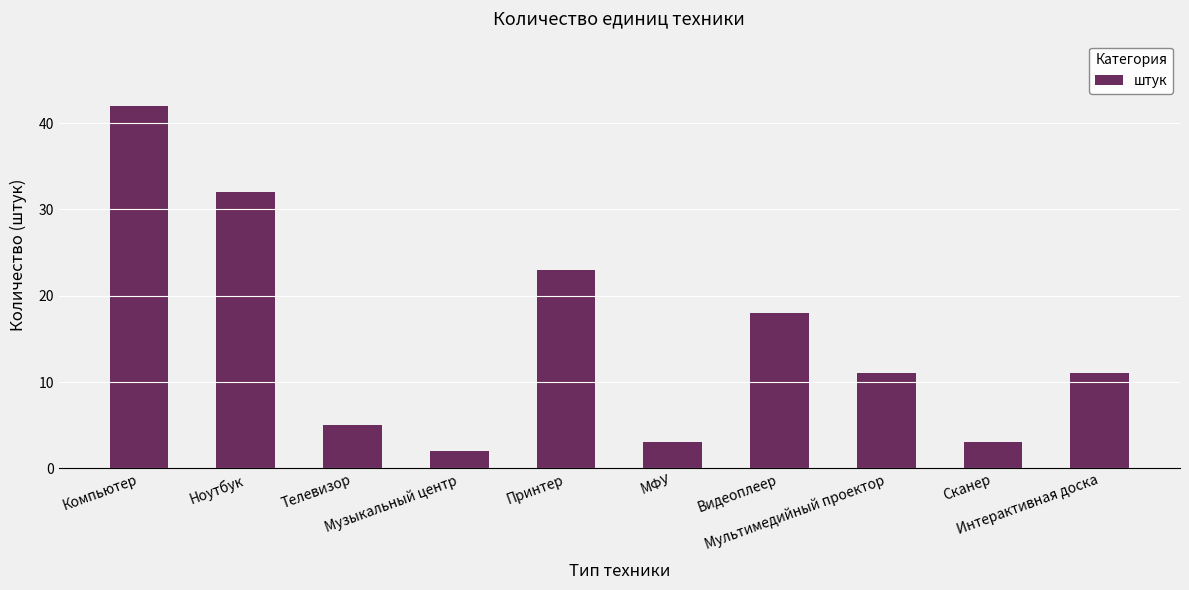

True or false: the data shows 2 at Музыкальный центр.

True